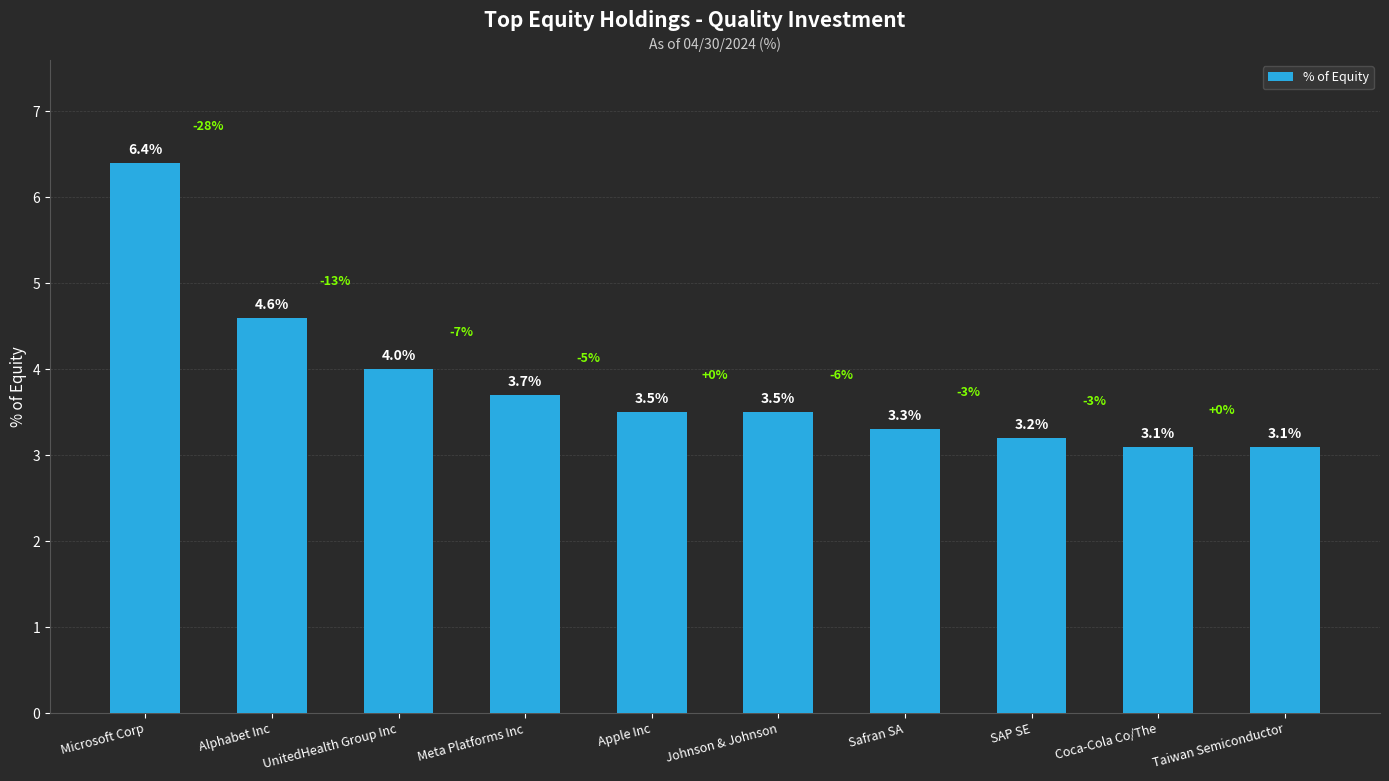

Reading left to right, list all the values displayed in this chart.

Microsoft Corp=6.4	Alphabet Inc=4.6	UnitedHealth Group Inc=4.0	Meta Platforms Inc=3.7	Apple Inc=3.5	Johnson & Johnson=3.5	Safran SA=3.3	SAP SE=3.2	Coca-Cola Co/The=3.1	Taiwan Semiconductor=3.1